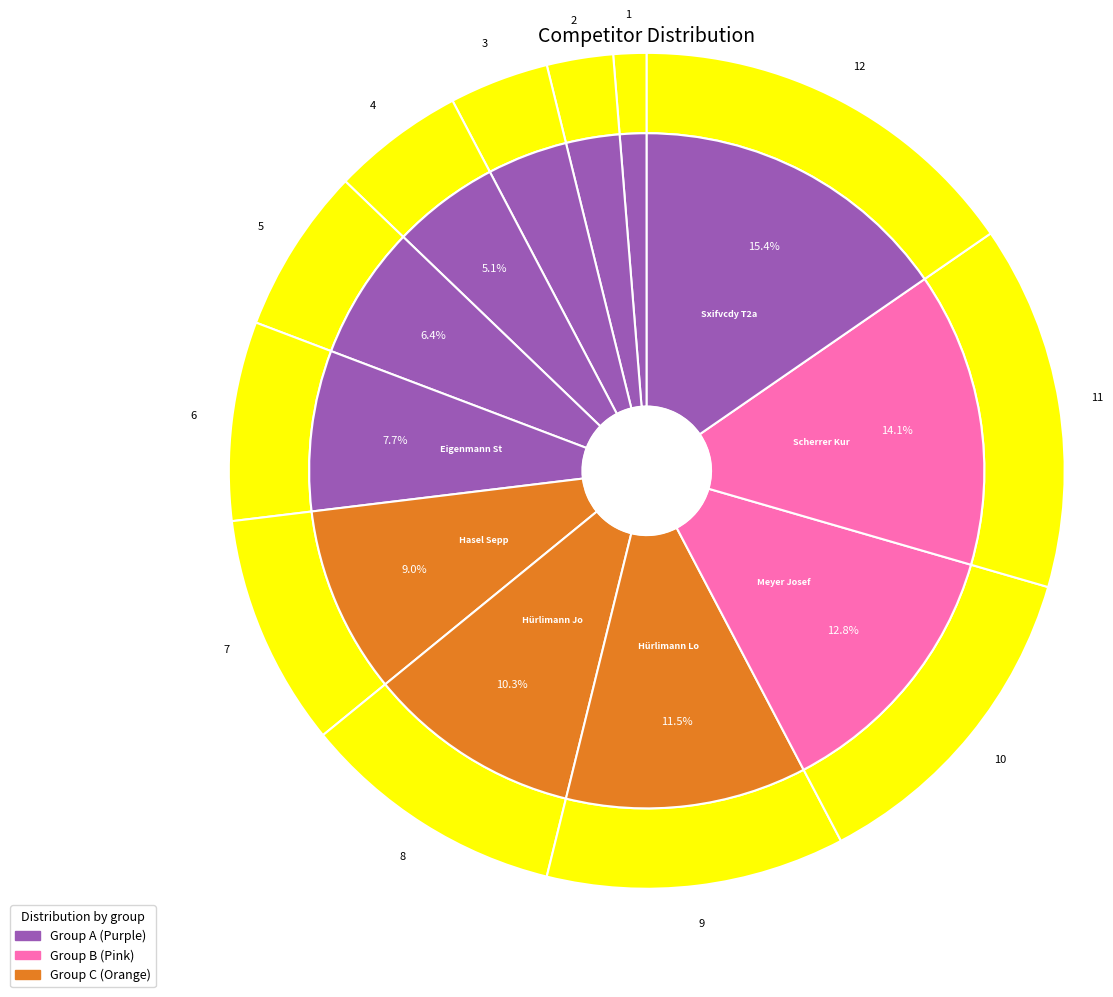

Count the number of slices in the pie.

12